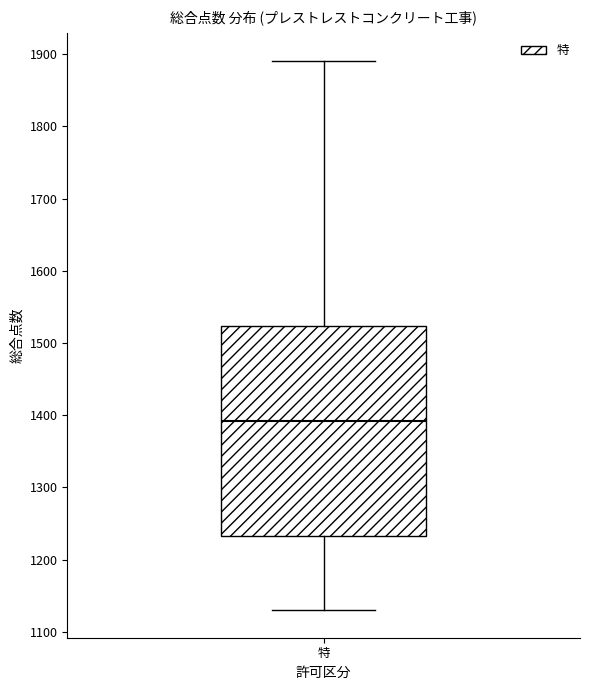

Transcribe this box plot: give where the median line is, the range the box spans, and where the two whiskers end, as read against the y-axis. The values are not printed on the chart, so give them approximately, as read against the axis.

median 1390, box 1230 to 1520, whiskers 1130 to 1890